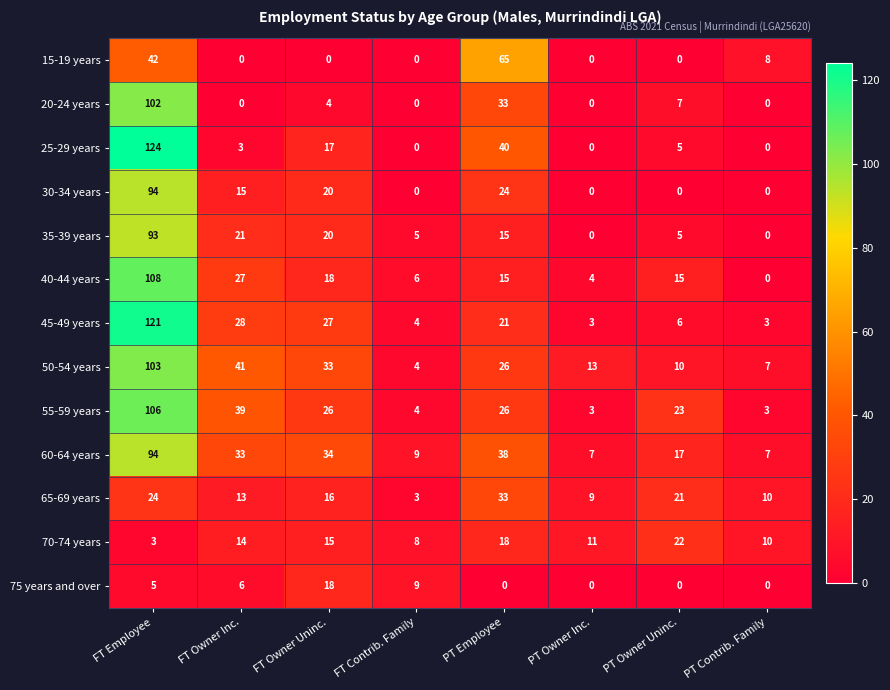

At which label does 50-54 years first exceed 26?

FT Employee